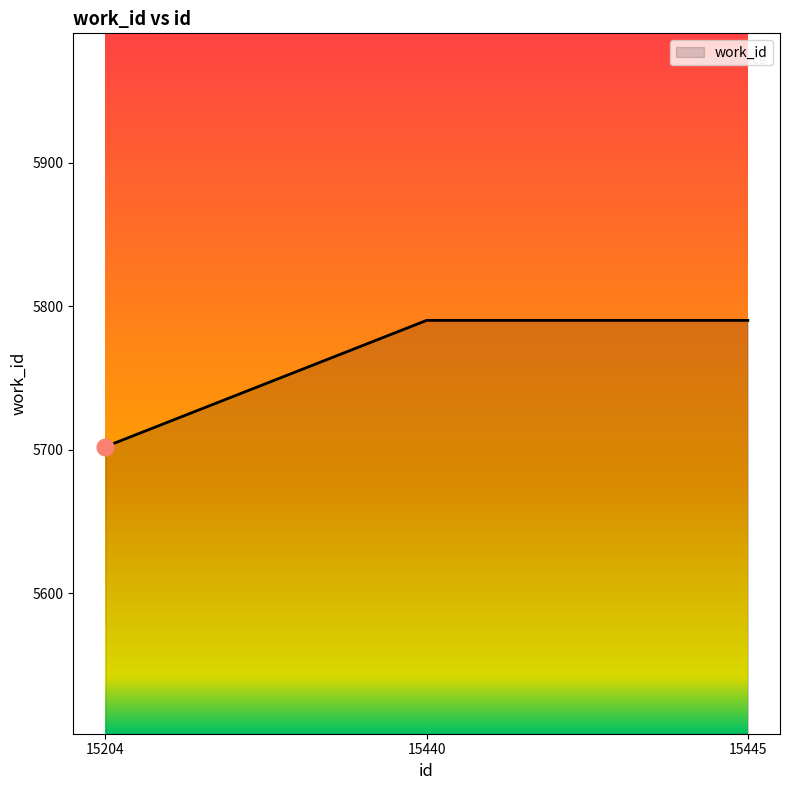

What is the greatest value displayed?

5790